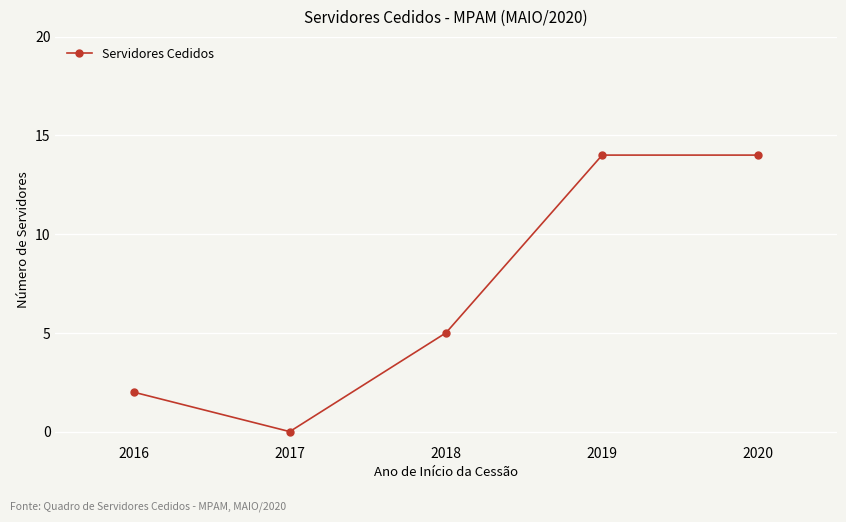

The chart shows a value of 5 at 2018. True or false?

True